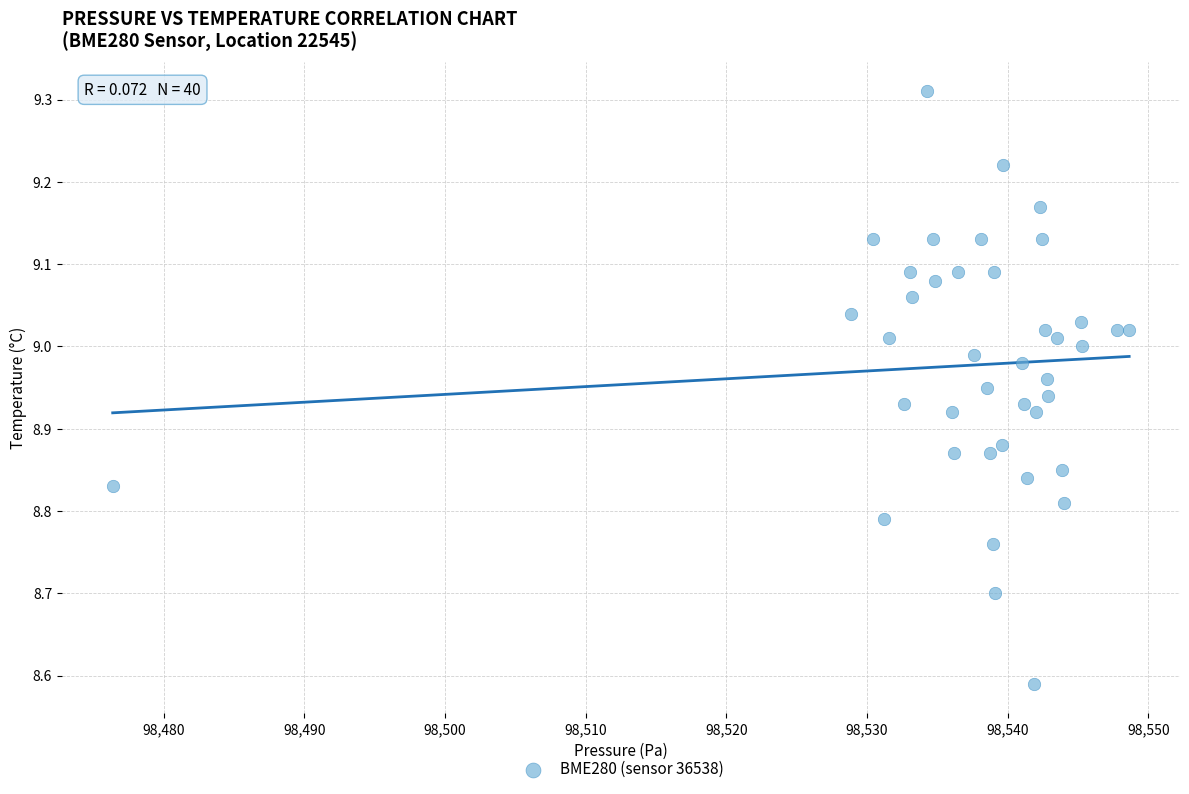

What is the range of X values (max minus min)?

72.2